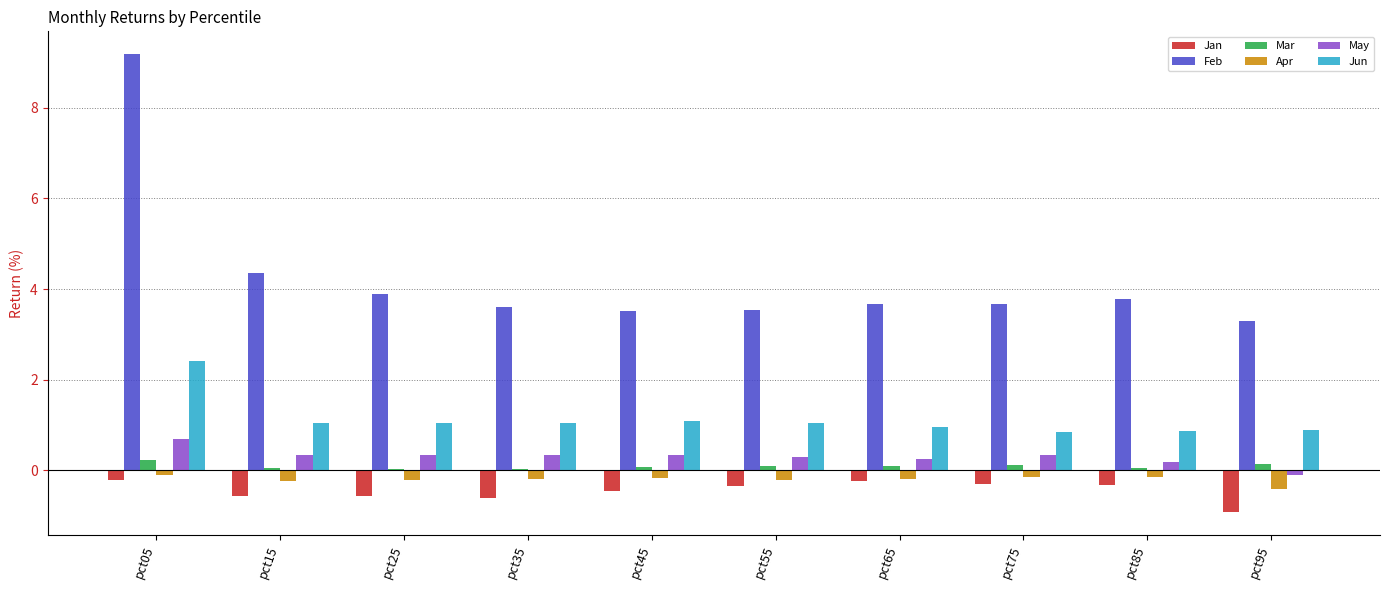

How many categories are shown in the chart?

10